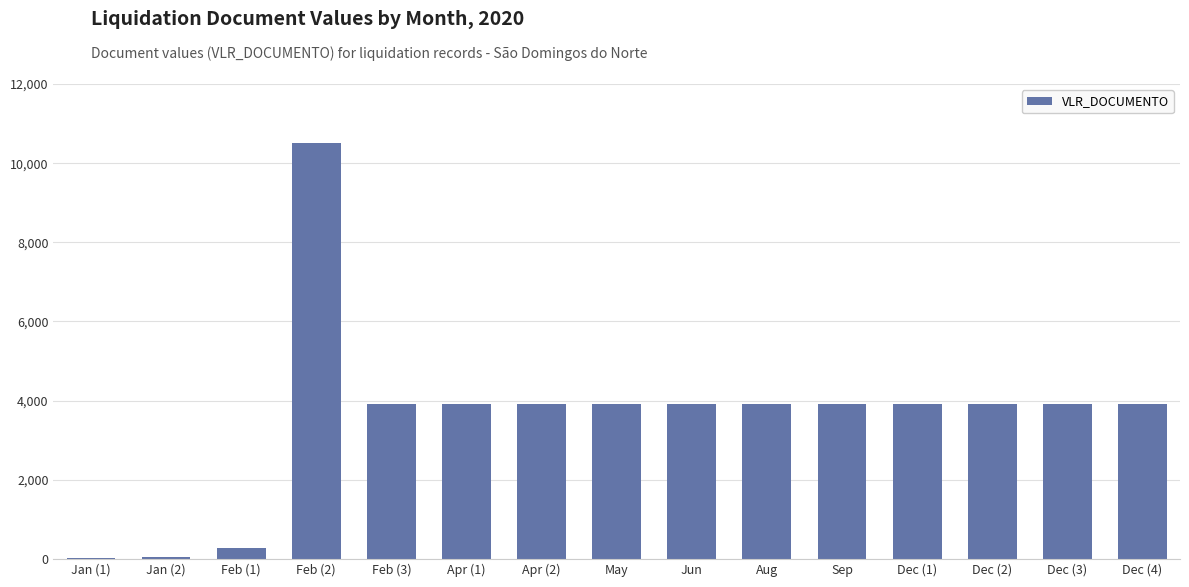

What is the sum of the values at Feb (1) and Apr (1)?

4190.0